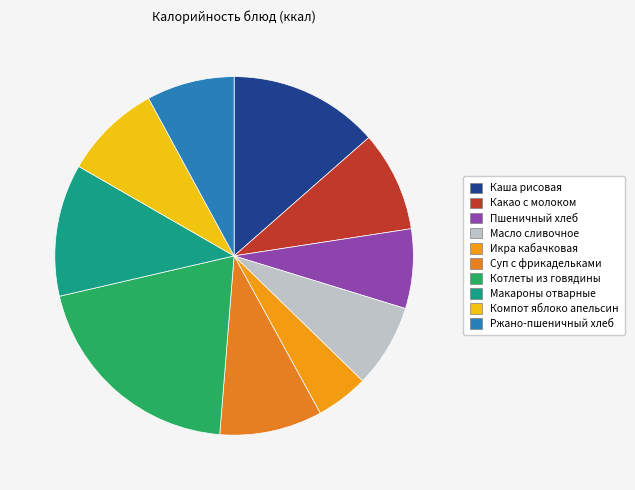

To the nearest percent, what is the average slice percentage?

10%